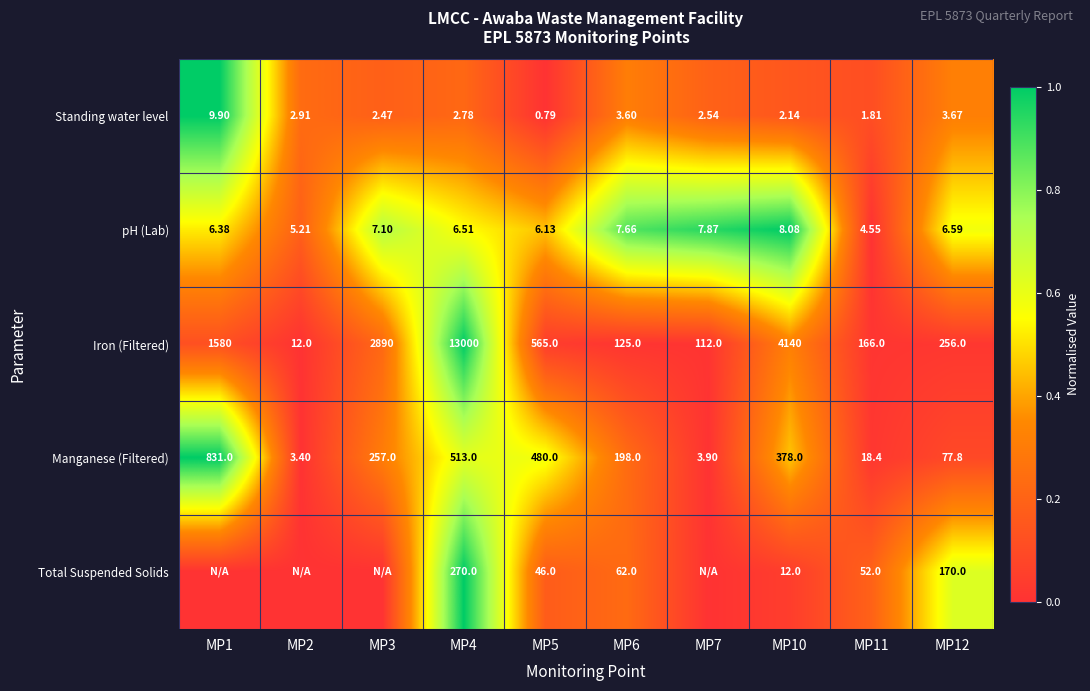

List the labels in order of Iron (Filtered) value, smallest first.

MP2, MP7, MP6, MP11, MP12, MP5, MP1, MP3, MP10, MP4